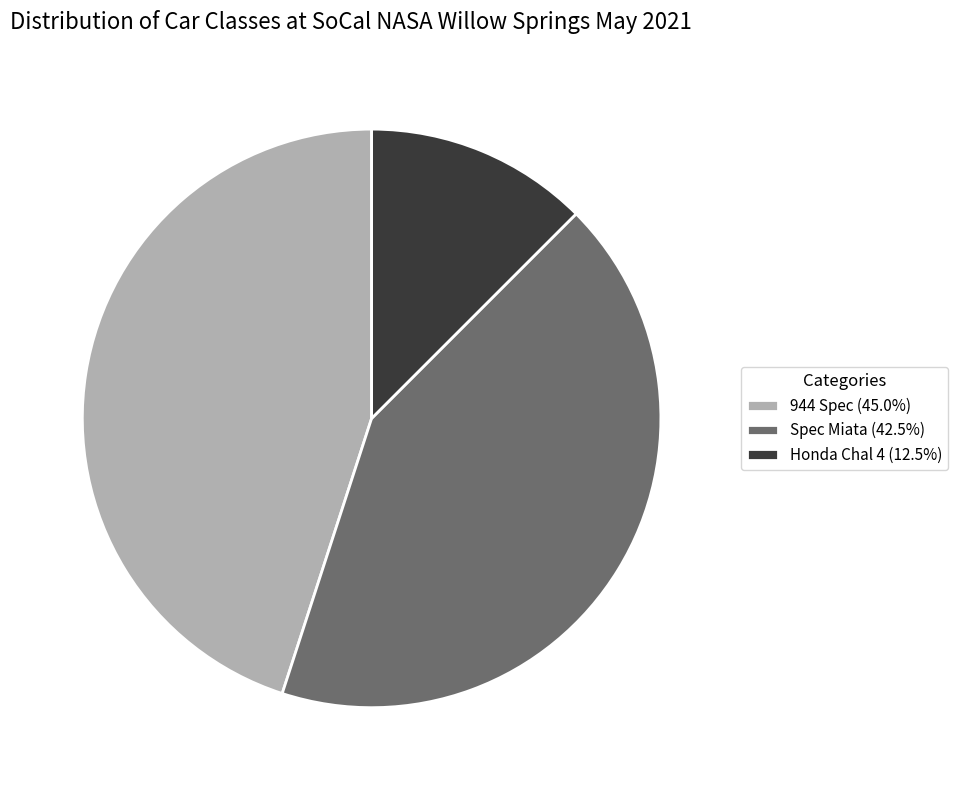

Does Spec Miata account for over 50% of the chart?

No